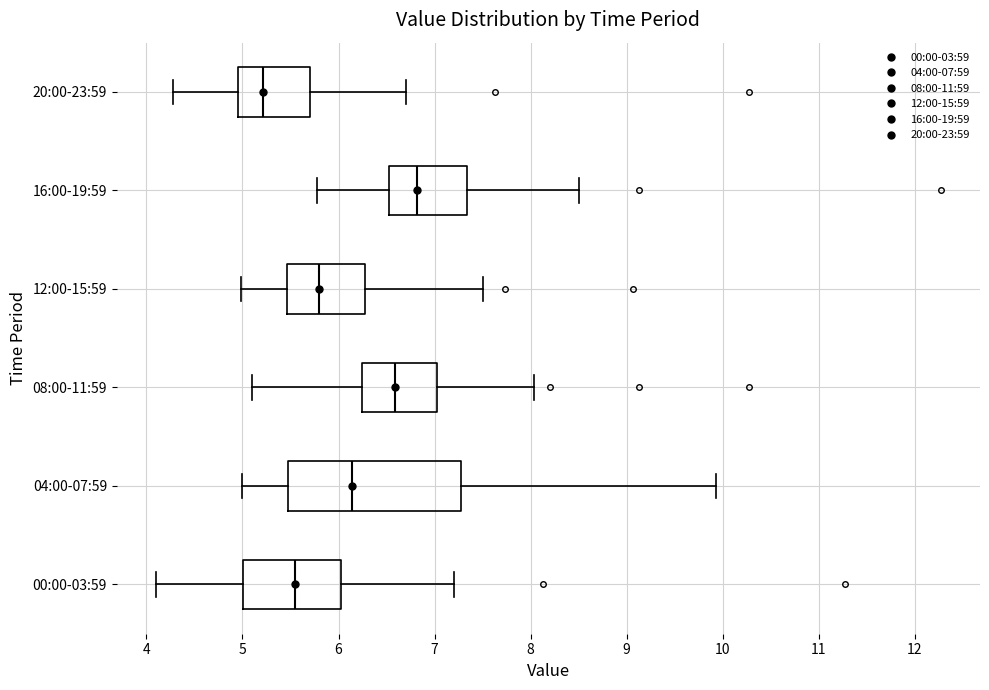

Where does the right whisker of the box for 20:00-23:59 end on the x-axis? The values are not printed on the chart, so give them approximately, as read against the axis.

6.7